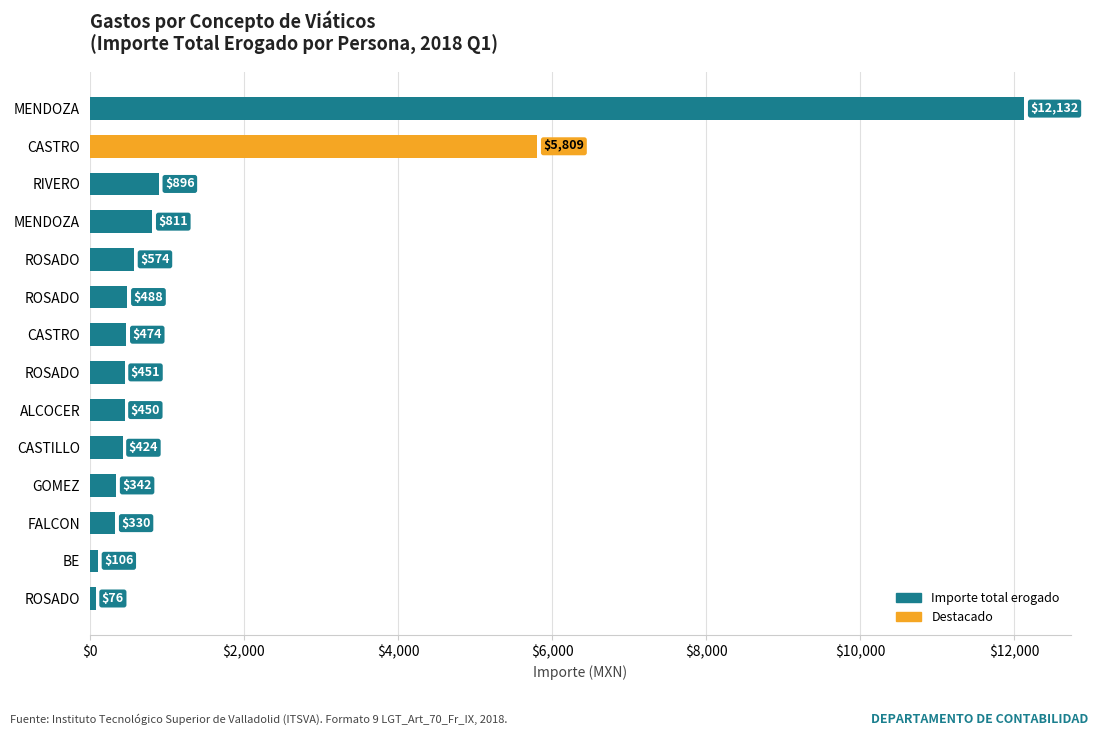

How many data points are less than 474?

7